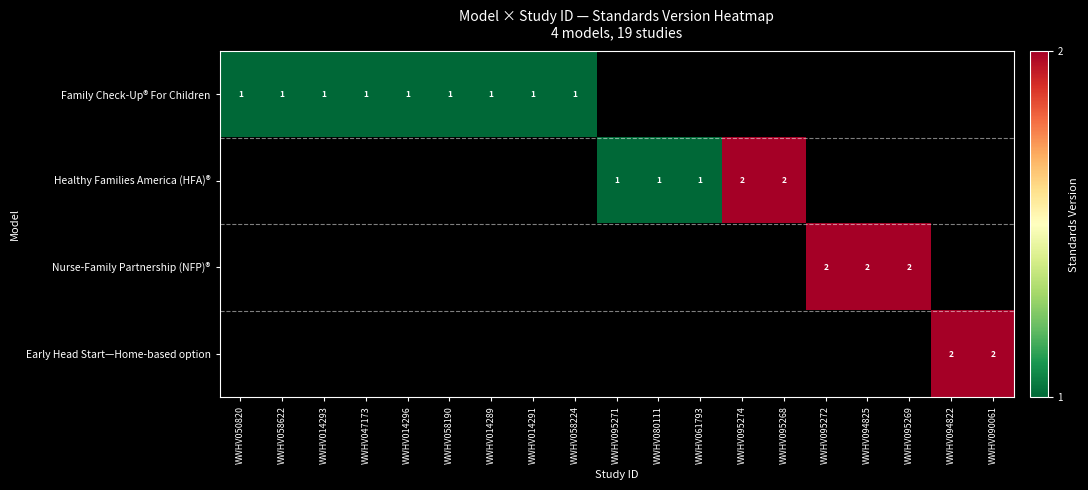

What is the highest value of the Family Check-Up® For Children series?

1